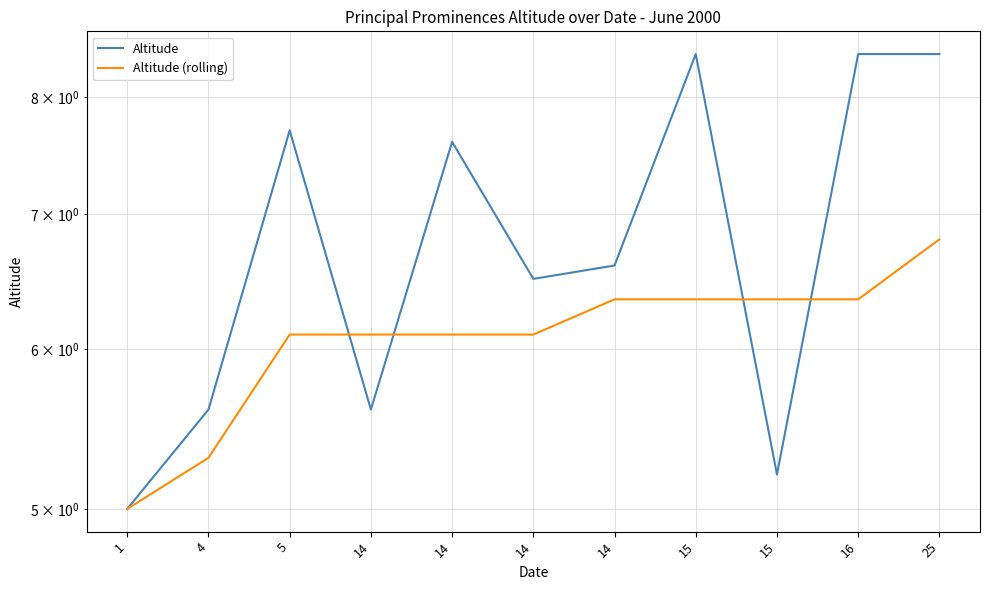

What is the value of the Altitude (rolling) point at the 7th from the left?

6.1